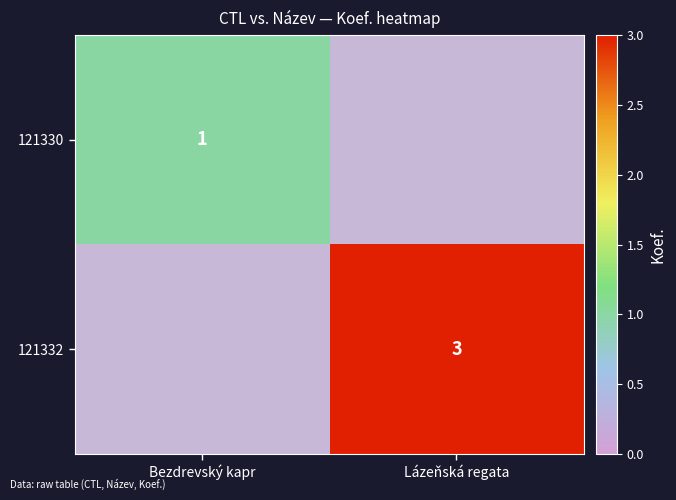

Which has a higher value, Lázeňská regata or Bezdrevský kapr?

Bezdrevský kapr